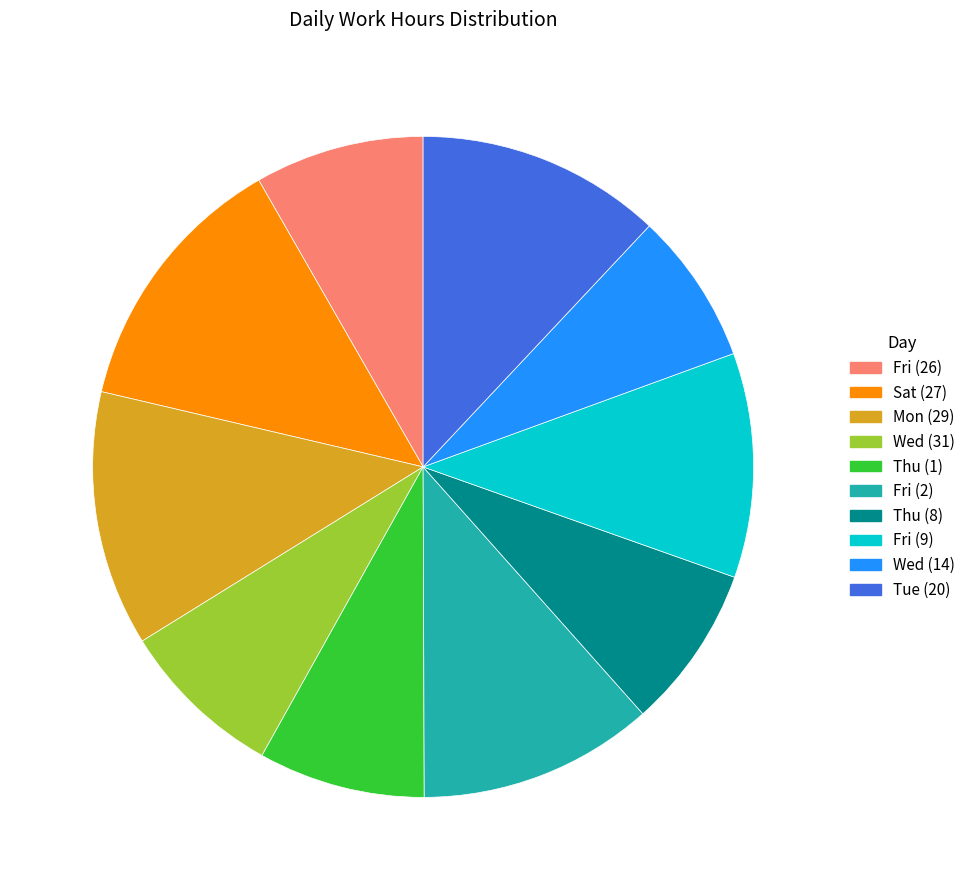

Do Thu (1) and Mon (29) together represent more than half of the pie?

No